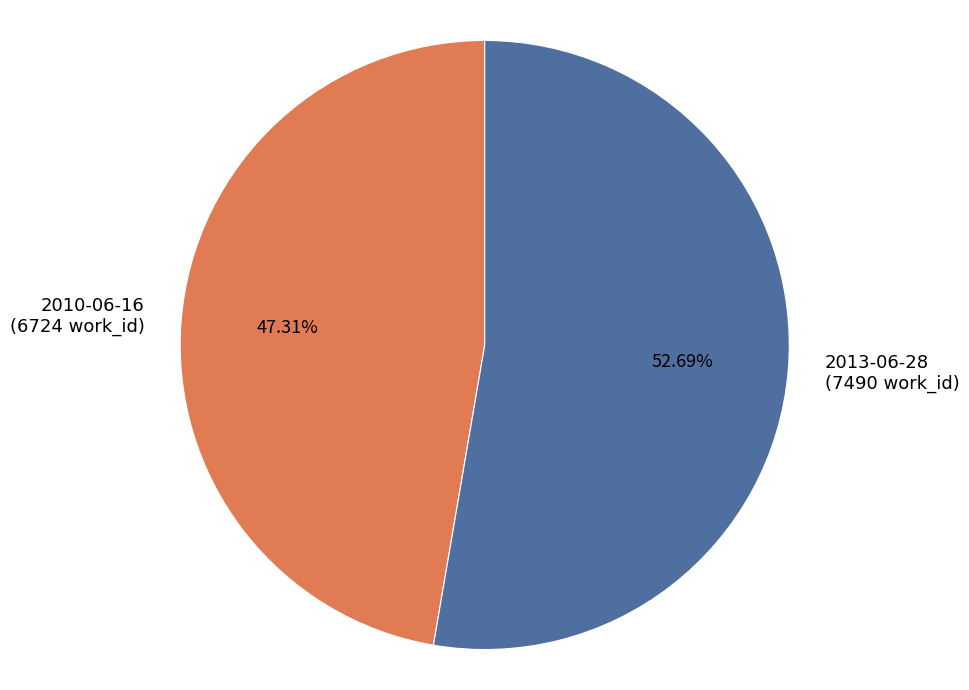

Which slice is the largest?

2013-06-28